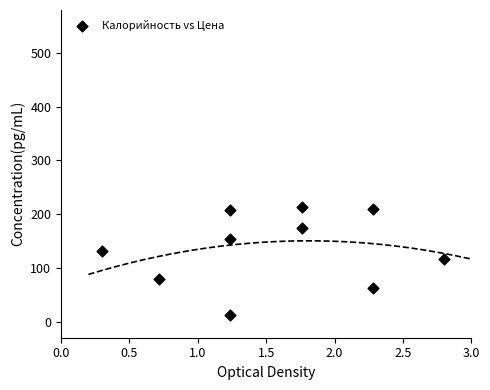

What is the range of X values (max minus min)?

2.5